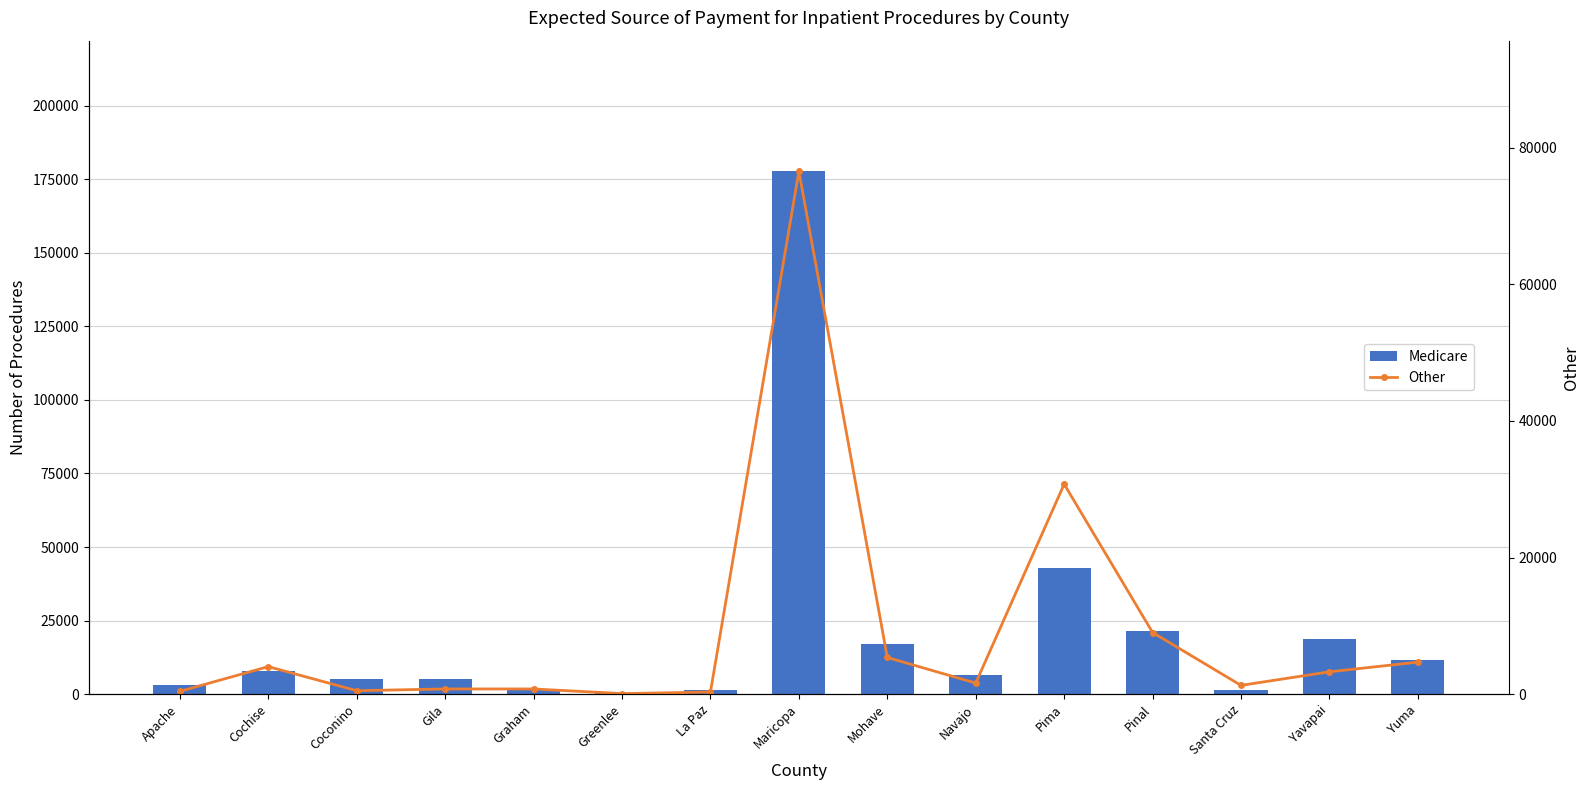

Reading left to right, what are all the values shown in this chart?

Medicare: 2951	7847	4985	5115	1786	425	1530	177640	17032	6429	42922	21420	1468	18767	11535
Other: 414	4029	508	762	762	81	314	76545	5372	1622	30751	9027	1285	3274	4689